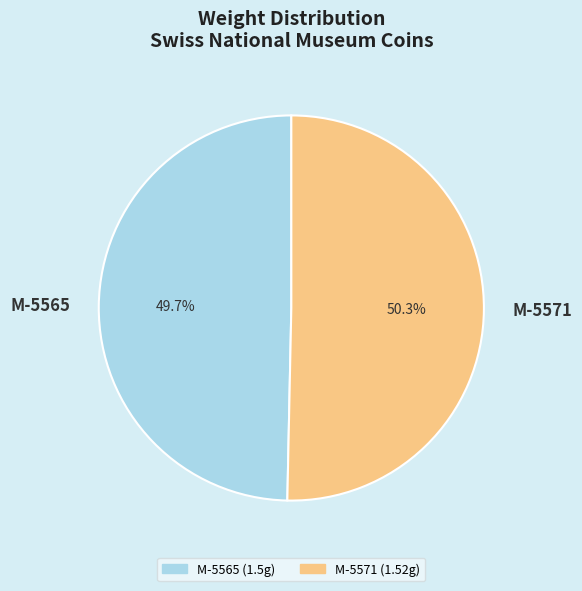

Which category has the biggest portion of the pie?

M-5571